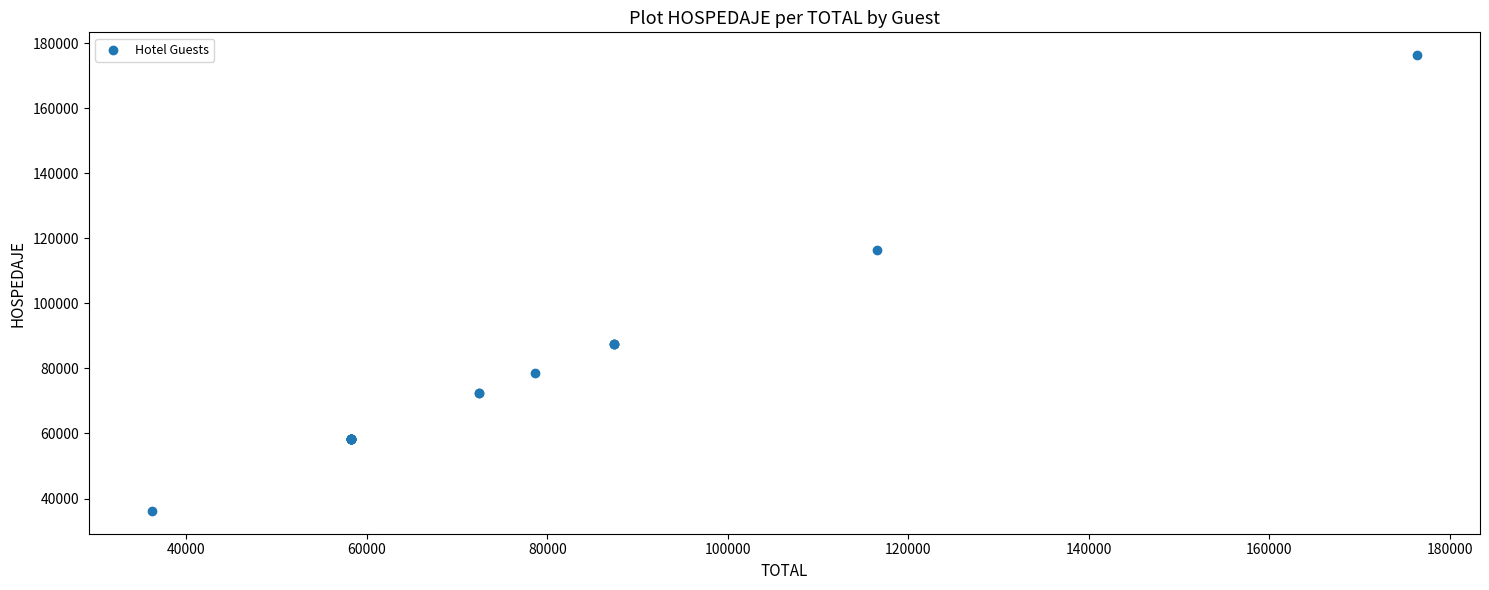

What Y value in the scatter plot is closest to 106257?

116513.6